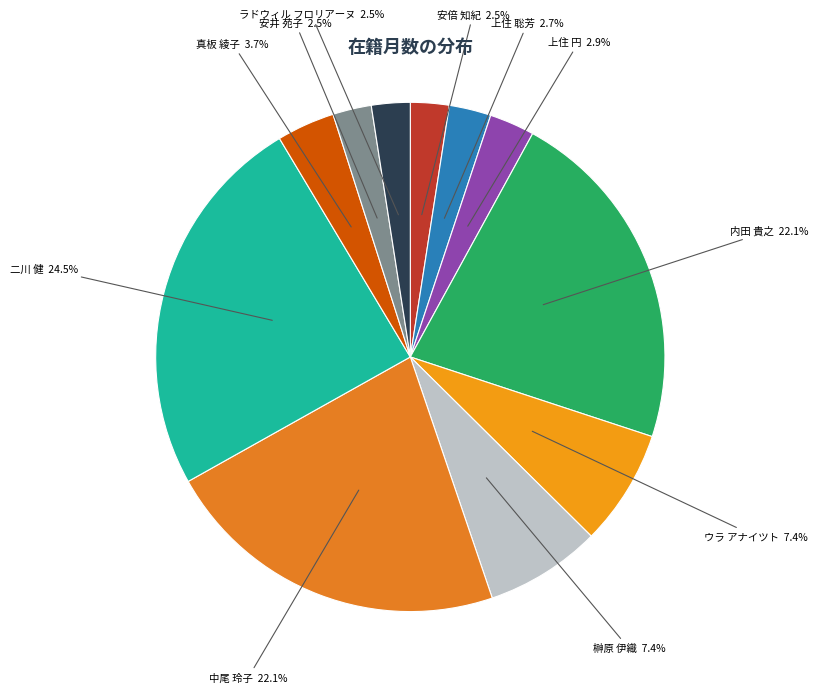

What is the largest slice in the pie chart?

二川 健